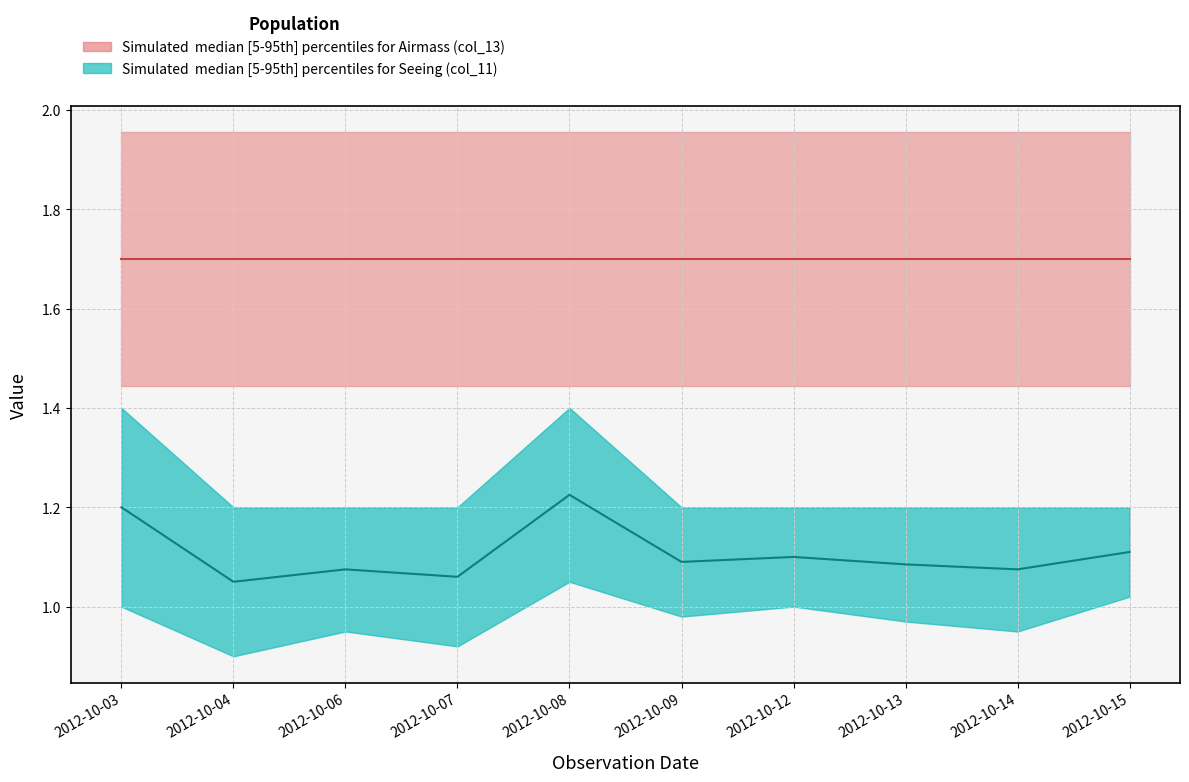

What is the sum of all Seeing_upper values?

12.4